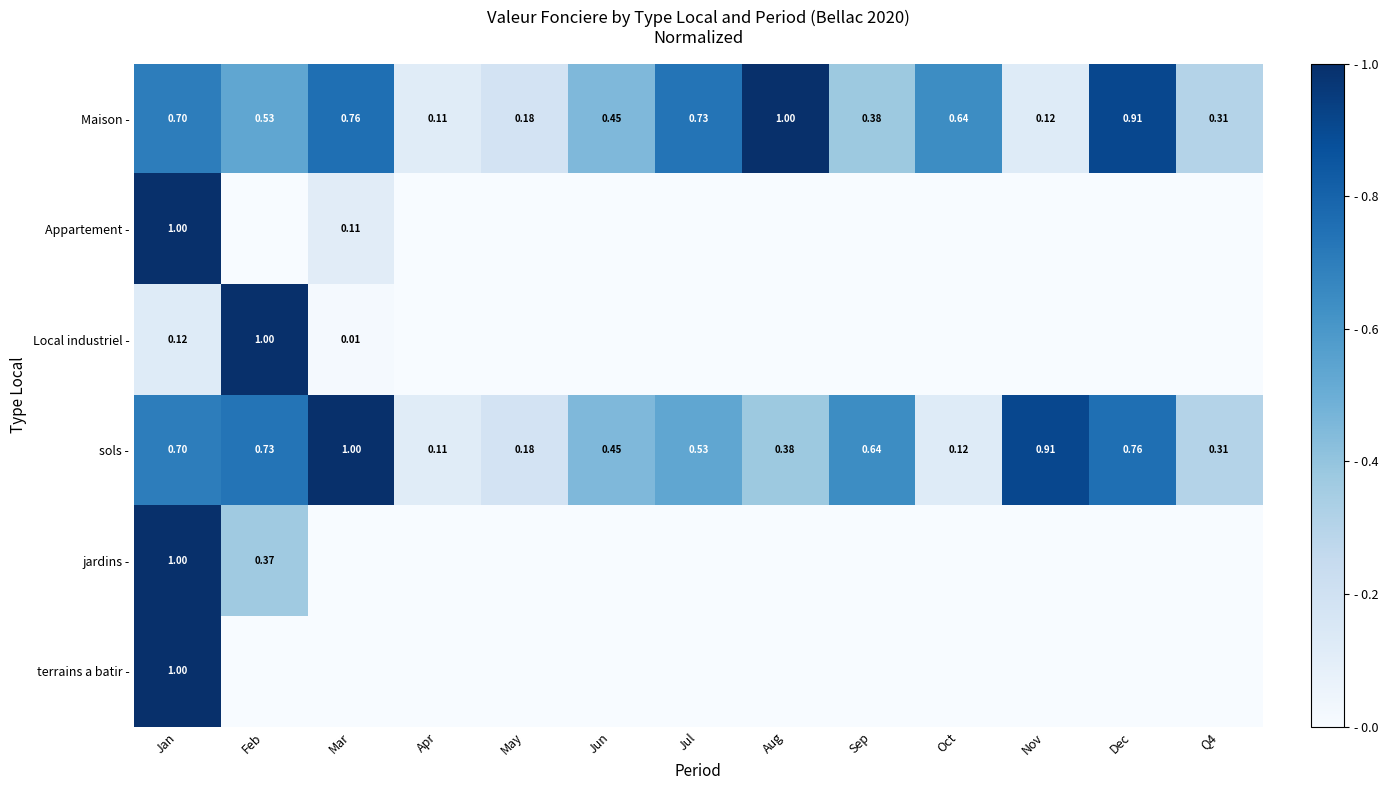

Where is Local industriel - nearest to the value 0?

Apr